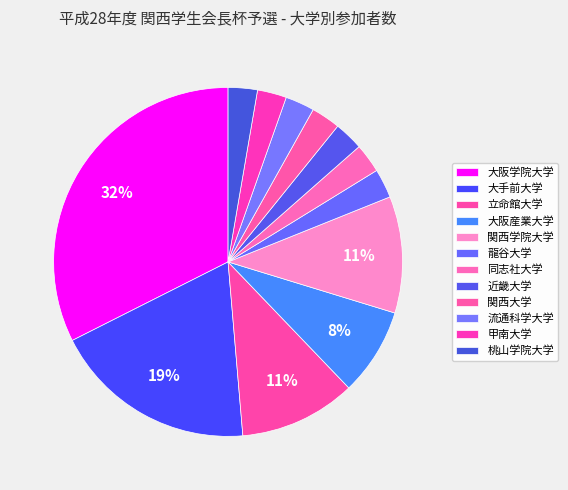

What percentage is the 立命館大学 slice, to the nearest percent?

11%